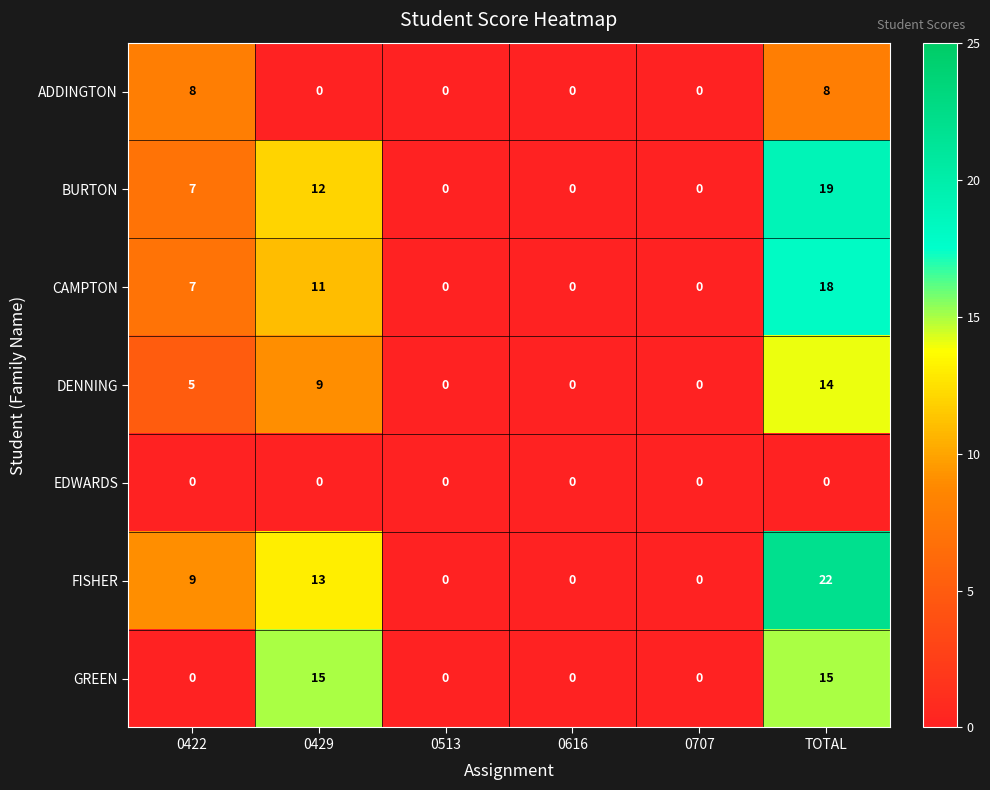

At which category is the sum across all series the highest?

TOTAL